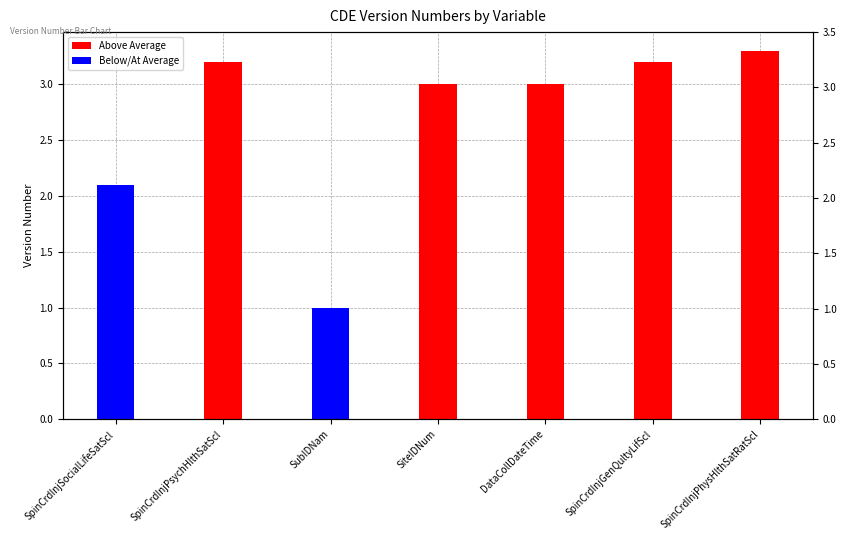

List the labels in order of value, largest first.

SpinCrdInjPhysHlthSatRatScl, SpinCrdInjPsychHlthSatScl, SpinCrdInjGenQultyLifScl, SiteIDNum, DataCollDateTime, SpinCrdInjSocialLifeSatScl, SubIDNam